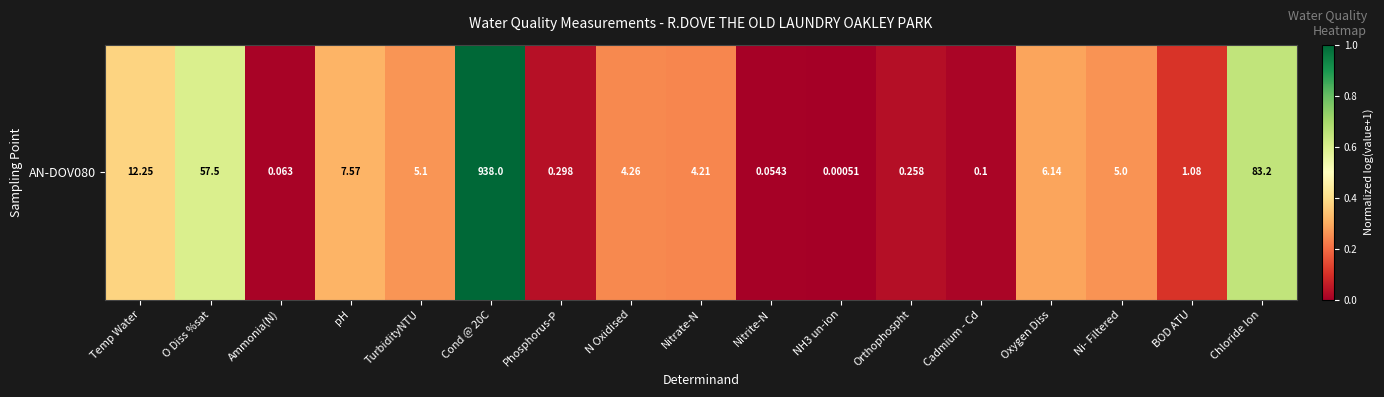

Reading right to left, extract all data points from this chart.

0.6	0.1	0.3	0.3	0.0	0.0	0.0	0.0	0.2	0.2	0.0	1.0	0.3	0.3	0.0	0.6	0.4